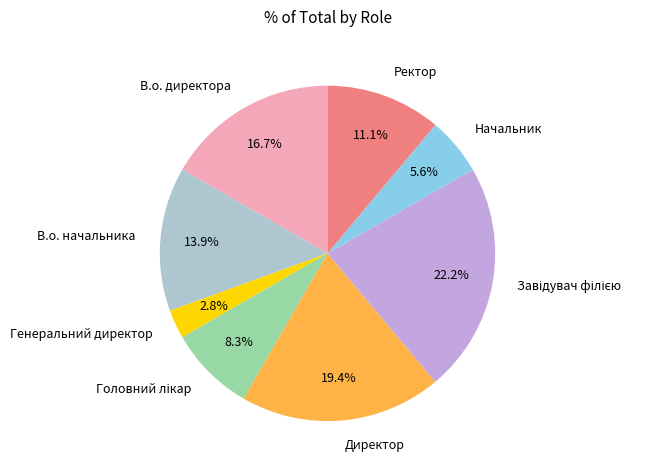

How many slices are in this pie chart?

8